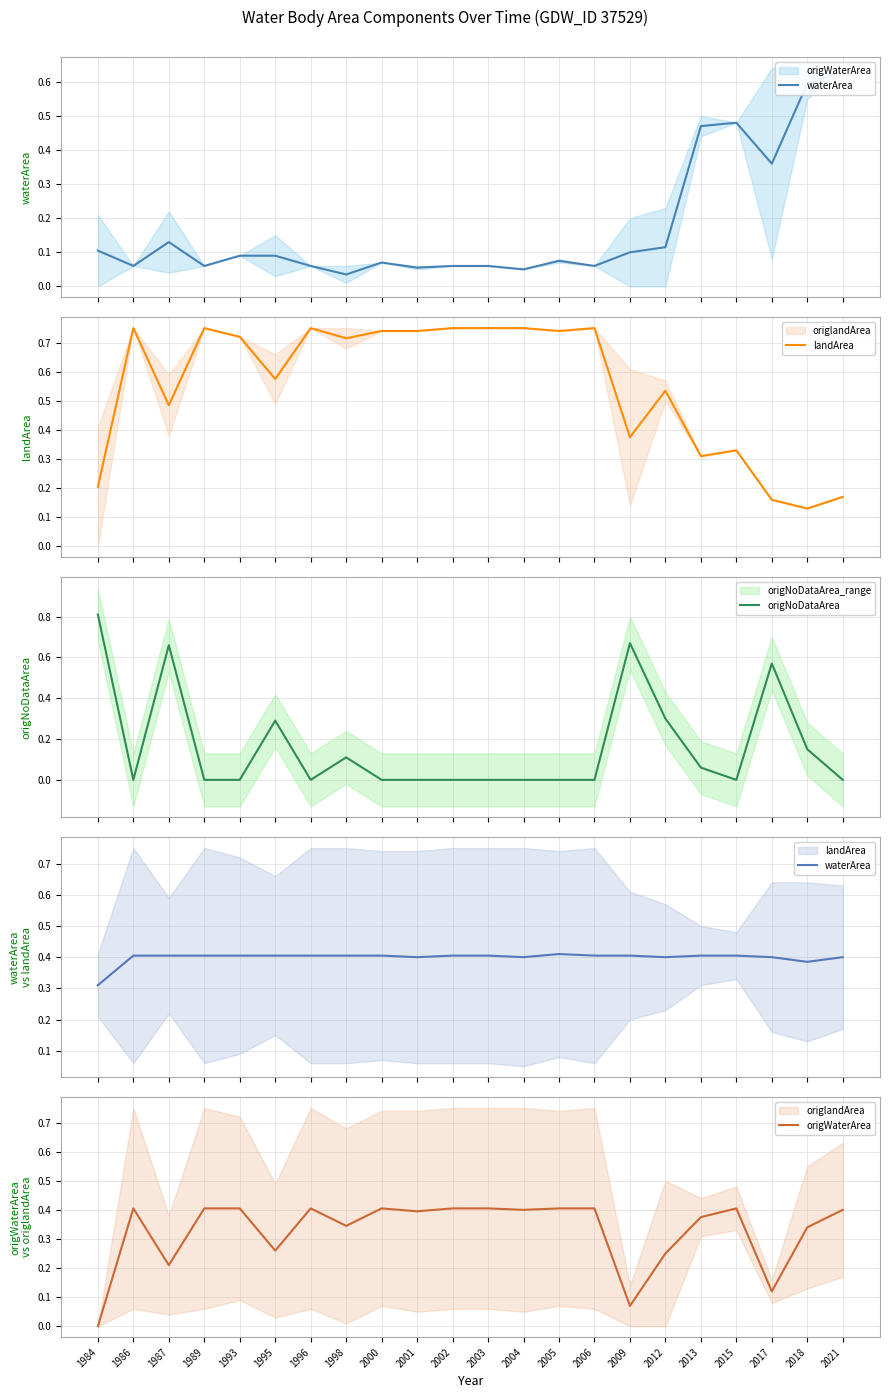

At which category does origWaterArea reach its first local peak?

1986